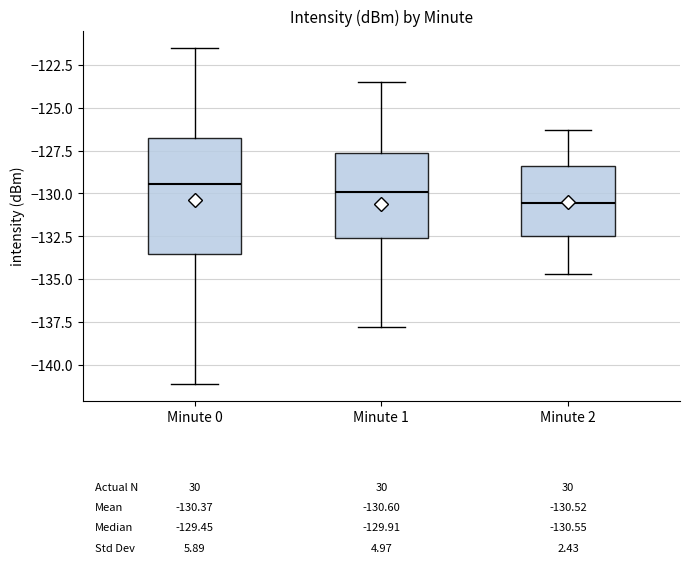

Which box is the tallest, from its lower edge to its upper edge?

Minute 0